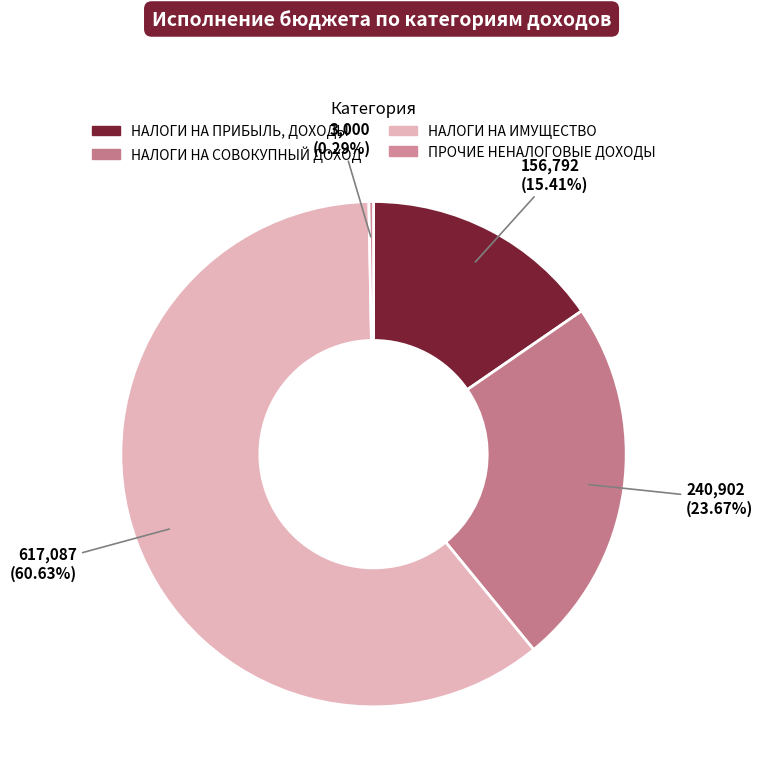

How many segments does this pie chart have?

4